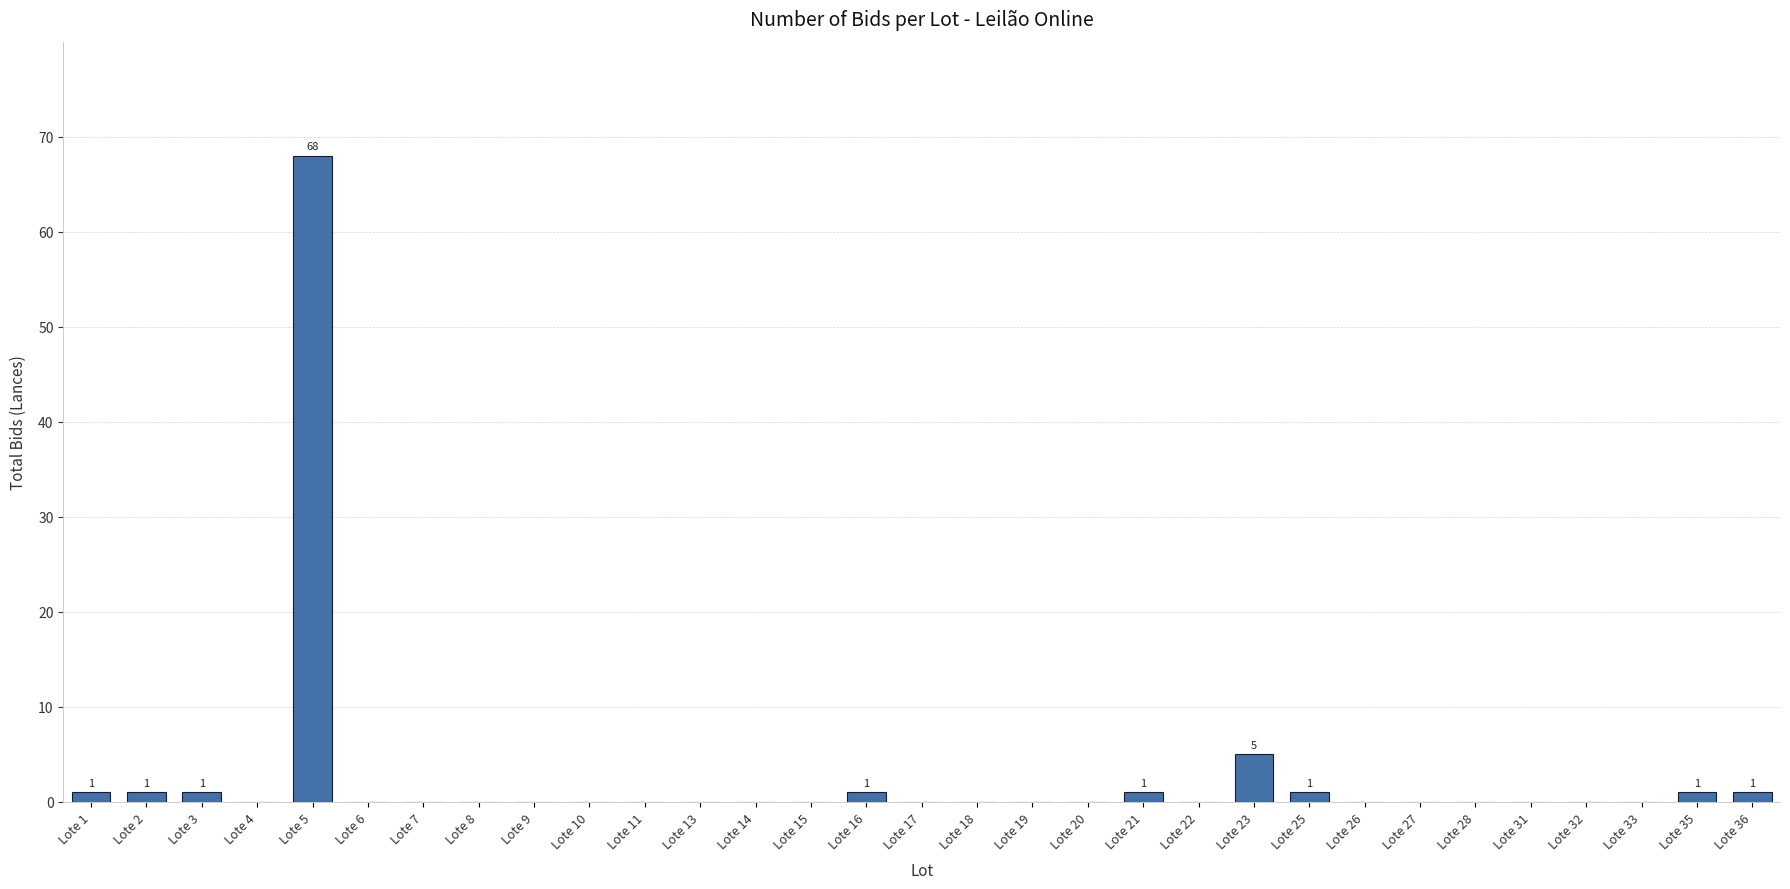

The chart shows a value of 0 at Lote 22. True or false?

True